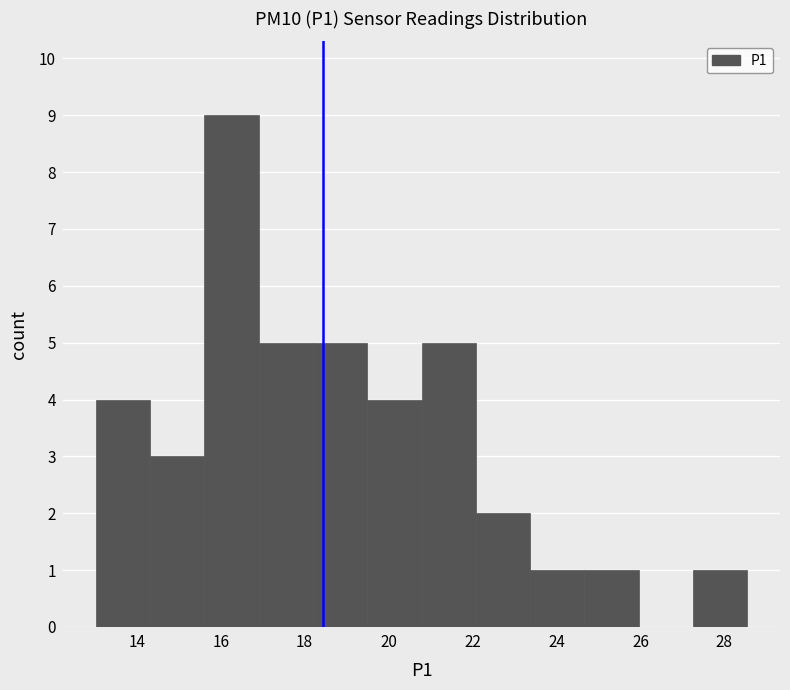

Reading left to right, transcribe this chart: for each bar, give the range it covers on the x-axis and its height. Neither the bar edges nor the heights are printed on the chart, so give them approximately, as read against the axes.

13.0 to 14.4: 4
14.4 to 15.6: 3
15.6 to 17.0: 9
17.0 to 18.2: 5
18.2 to 19.4: 5
19.4 to 20.8: 4
20.8 to 22.0: 5
22.0 to 23.4: 2
23.4 to 24.6: 1
24.6 to 26.0: 1
26.0 to 27.2: 0
27.2 to 28.6: 1